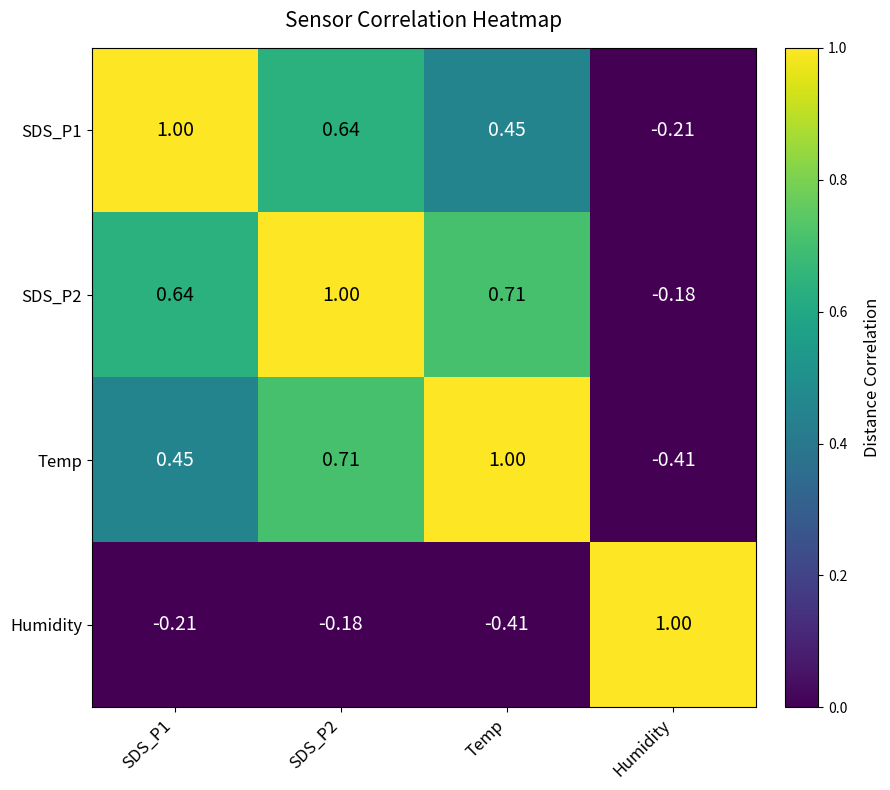

Where does the Humidity series first go above 0?

Humidity